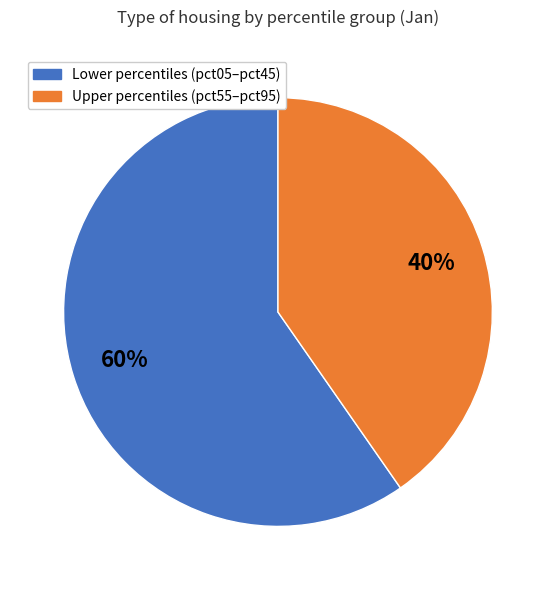

To the nearest percent, what is the average slice percentage?

50%